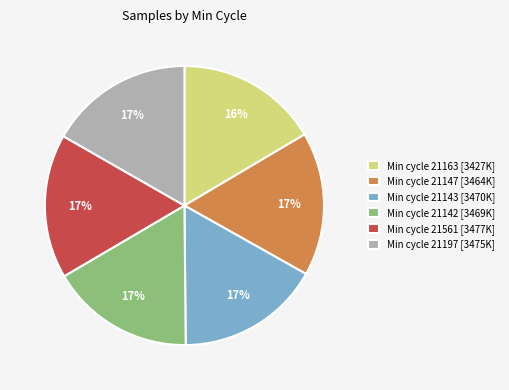

Is there a majority slice in this chart?

No